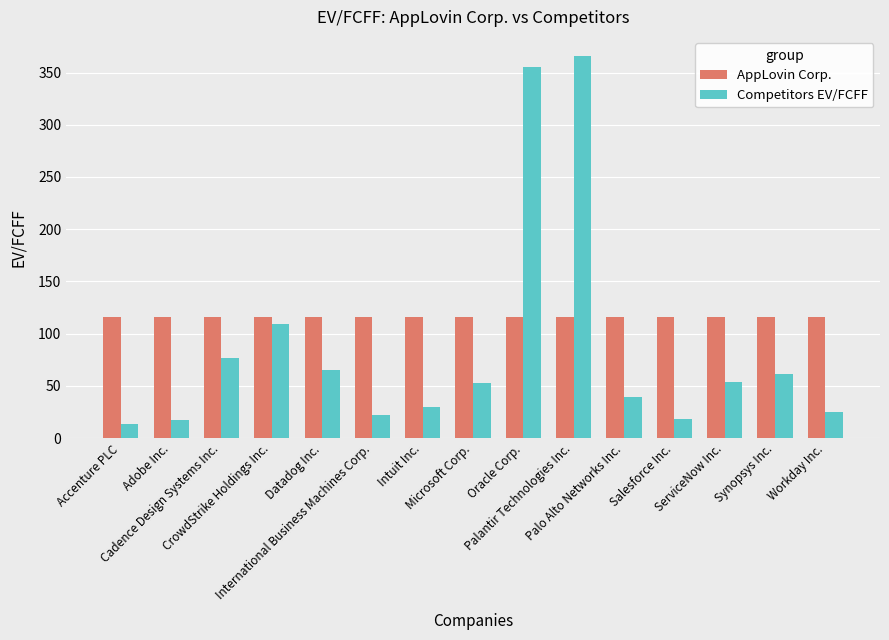

Where is Competitors EV/FCFF nearest to the value 189?

CrowdStrike Holdings Inc.